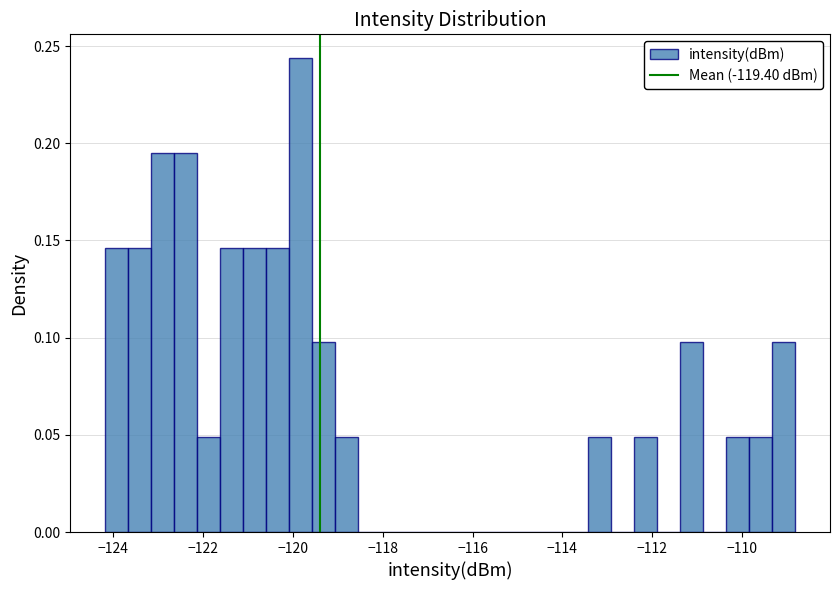

Around what value on the x-axis is the tallest bar? Give the approximate position of its centre, as read against the axis.

-119.8